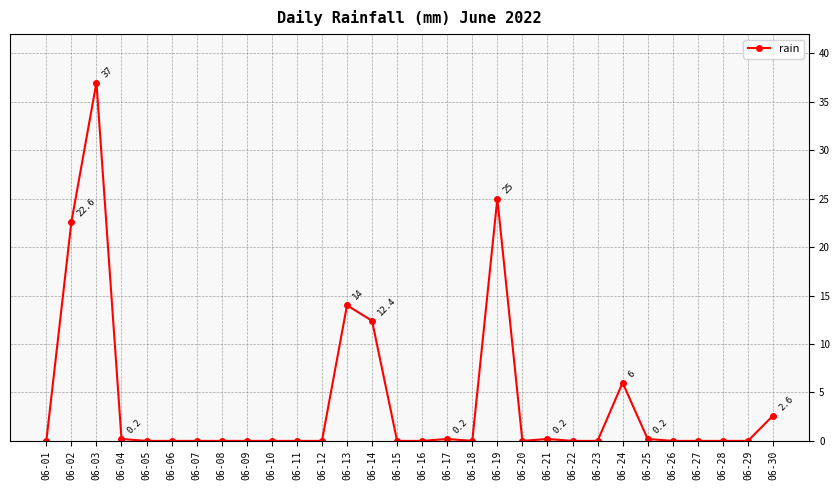

What is the greatest value displayed?

37.0